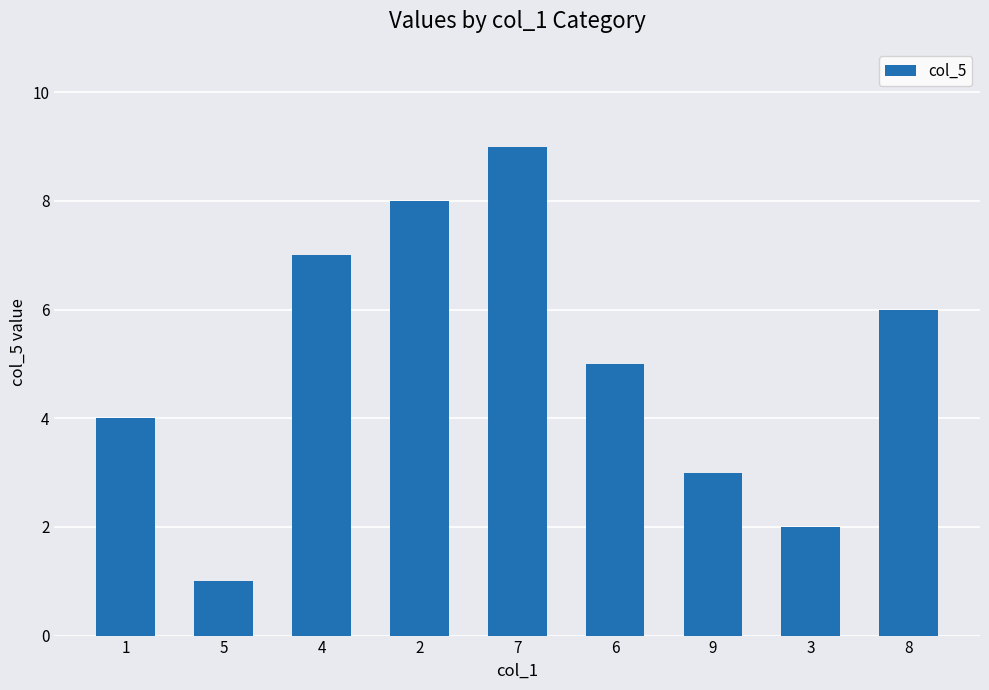

Rank the categories by value from highest to lowest.

7, 2, 4, 8, 6, 1, 9, 3, 5